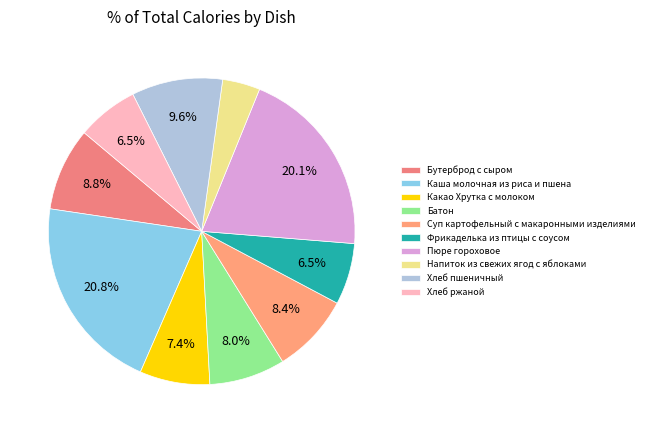

Is it true that Хлеб пшеничный is 1% of the pie?

False